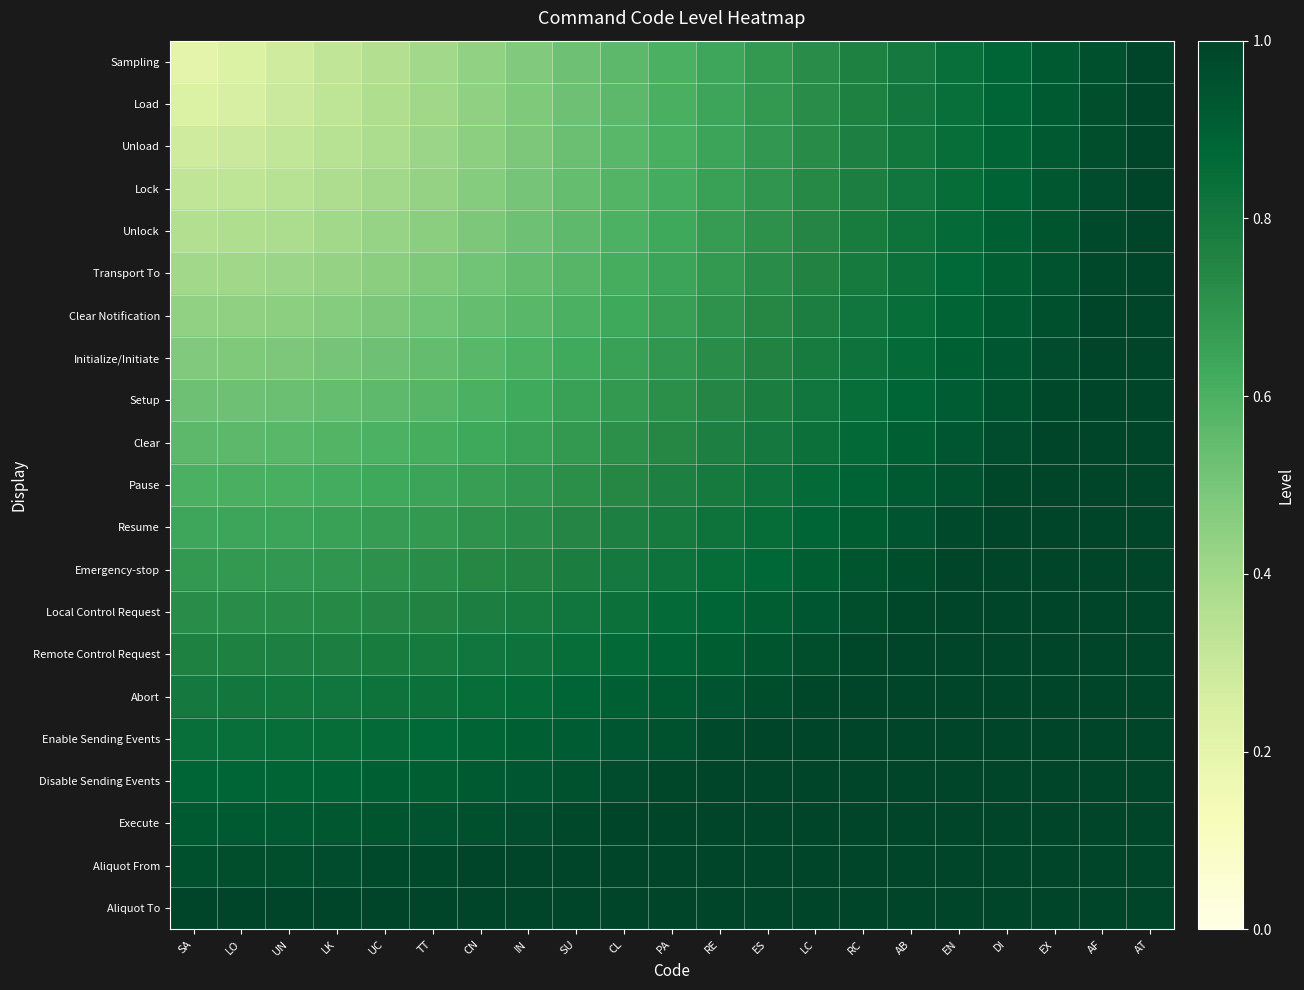

Reading right to left, list all the values displayed in this chart.

Sampling: AT=1.0	AF=1.0	EX=0.9	DI=0.9	EN=0.8	AB=0.8	RC=0.8	LC=0.7	ES=0.7	RE=0.6	PA=0.6	CL=0.6	SU=0.5	IN=0.5	CN=0.4	TT=0.4	UC=0.4	LK=0.3	UN=0.3	LO=0.2	SA=0.2
Load: AT=1.0	AF=1.0	EX=0.9	DI=0.9	EN=0.8	AB=0.8	RC=0.8	LC=0.7	ES=0.7	RE=0.6	PA=0.6	CL=0.6	SU=0.5	IN=0.5	CN=0.4	TT=0.4	UC=0.4	LK=0.3	UN=0.3	LO=0.3	SA=0.2
Unload: AT=1.0	AF=1.0	EX=0.9	DI=0.9	EN=0.8	AB=0.8	RC=0.8	LC=0.7	ES=0.7	RE=0.6	PA=0.6	CL=0.6	SU=0.5	IN=0.5	CN=0.5	TT=0.4	UC=0.4	LK=0.3	UN=0.3	LO=0.3	SA=0.3
Lock: AT=1.0	AF=1.0	EX=0.9	DI=0.9	EN=0.9	AB=0.8	RC=0.8	LC=0.7	ES=0.7	RE=0.7	PA=0.6	CL=0.6	SU=0.5	IN=0.5	CN=0.5	TT=0.4	UC=0.4	LK=0.4	UN=0.3	LO=0.3	SA=0.3
Unlock: AT=1.0	AF=1.0	EX=0.9	DI=0.9	EN=0.9	AB=0.8	RC=0.8	LC=0.7	ES=0.7	RE=0.7	PA=0.6	CL=0.6	SU=0.6	IN=0.5	CN=0.5	TT=0.5	UC=0.4	LK=0.4	UN=0.4	LO=0.4	SA=0.4
Transport To: AT=1.0	AF=1.0	EX=0.9	DI=0.9	EN=0.9	AB=0.8	RC=0.8	LC=0.8	ES=0.7	RE=0.7	PA=0.6	CL=0.6	SU=0.6	IN=0.5	CN=0.5	TT=0.5	UC=0.5	LK=0.4	UN=0.4	LO=0.4	SA=0.4
Clear Notification: AT=1.0	AF=1.0	EX=1.0	DI=0.9	EN=0.9	AB=0.8	RC=0.8	LC=0.8	ES=0.7	RE=0.7	PA=0.7	CL=0.6	SU=0.6	IN=0.6	CN=0.5	TT=0.5	UC=0.5	LK=0.5	UN=0.5	LO=0.4	SA=0.4
Initialize/Initiate: AT=1.0	AF=1.0	EX=1.0	DI=0.9	EN=0.9	AB=0.9	RC=0.8	LC=0.8	ES=0.8	RE=0.7	PA=0.7	CL=0.7	SU=0.6	IN=0.6	CN=0.6	TT=0.5	UC=0.5	LK=0.5	UN=0.5	LO=0.5	SA=0.5
Setup: AT=1.1	AF=1.0	EX=1.0	DI=1.0	EN=0.9	AB=0.9	RC=0.8	LC=0.8	ES=0.8	RE=0.7	PA=0.7	CL=0.7	SU=0.7	IN=0.6	CN=0.6	TT=0.6	UC=0.6	LK=0.5	UN=0.5	LO=0.5	SA=0.5
Clear: AT=1.1	AF=1.0	EX=1.0	DI=1.0	EN=0.9	AB=0.9	RC=0.9	LC=0.8	ES=0.8	RE=0.8	PA=0.7	CL=0.7	SU=0.7	IN=0.7	CN=0.6	TT=0.6	UC=0.6	LK=0.6	UN=0.6	LO=0.6	SA=0.6
Pause: AT=1.1	AF=1.1	EX=1.0	DI=1.0	EN=1.0	AB=0.9	RC=0.9	LC=0.9	ES=0.8	RE=0.8	PA=0.8	CL=0.7	SU=0.7	IN=0.7	CN=0.7	TT=0.6	UC=0.6	LK=0.6	UN=0.6	LO=0.6	SA=0.6
Resume: AT=1.1	AF=1.1	EX=1.0	DI=1.0	EN=1.0	AB=0.9	RC=0.9	LC=0.9	ES=0.9	RE=0.8	PA=0.8	CL=0.8	SU=0.7	IN=0.7	CN=0.7	TT=0.7	UC=0.7	LK=0.7	UN=0.6	LO=0.6	SA=0.6
Emergency-stop: AT=1.1	AF=1.1	EX=1.1	DI=1.0	EN=1.0	AB=1.0	RC=0.9	LC=0.9	ES=0.9	RE=0.9	PA=0.8	CL=0.8	SU=0.8	IN=0.8	CN=0.7	TT=0.7	UC=0.7	LK=0.7	UN=0.7	LO=0.7	SA=0.7
Local Control Request: AT=1.2	AF=1.1	EX=1.1	DI=1.1	EN=1.0	AB=1.0	RC=1.0	LC=0.9	ES=0.9	RE=0.9	PA=0.9	CL=0.8	SU=0.8	IN=0.8	CN=0.8	TT=0.8	UC=0.7	LK=0.7	UN=0.7	LO=0.7	SA=0.7
Remote Control Request: AT=1.2	AF=1.1	EX=1.1	DI=1.1	EN=1.1	AB=1.0	RC=1.0	LC=1.0	ES=0.9	RE=0.9	PA=0.9	CL=0.9	SU=0.8	IN=0.8	CN=0.8	TT=0.8	UC=0.8	LK=0.8	UN=0.8	LO=0.8	SA=0.8
Abort: AT=1.2	AF=1.2	EX=1.1	DI=1.1	EN=1.1	AB=1.0	RC=1.0	LC=1.0	ES=1.0	RE=0.9	PA=0.9	CL=0.9	SU=0.9	IN=0.9	CN=0.8	TT=0.8	UC=0.8	LK=0.8	UN=0.8	LO=0.8	SA=0.8
Enable Sending Events: AT=1.2	AF=1.2	EX=1.2	DI=1.1	EN=1.1	AB=1.1	RC=1.1	LC=1.0	ES=1.0	RE=1.0	PA=1.0	CL=0.9	SU=0.9	IN=0.9	CN=0.9	TT=0.9	UC=0.9	LK=0.9	UN=0.8	LO=0.8	SA=0.8
Disable Sending Events: AT=1.2	AF=1.2	EX=1.2	DI=1.2	EN=1.1	AB=1.1	RC=1.1	LC=1.1	ES=1.0	RE=1.0	PA=1.0	CL=1.0	SU=1.0	IN=0.9	CN=0.9	TT=0.9	UC=0.9	LK=0.9	UN=0.9	LO=0.9	SA=0.9
Execute: AT=1.3	AF=1.2	EX=1.2	DI=1.2	EN=1.2	AB=1.1	RC=1.1	LC=1.1	ES=1.1	RE=1.0	PA=1.0	CL=1.0	SU=1.0	IN=1.0	CN=1.0	TT=0.9	UC=0.9	LK=0.9	UN=0.9	LO=0.9	SA=0.9
Aliquot From: AT=1.3	AF=1.3	EX=1.2	DI=1.2	EN=1.2	AB=1.2	RC=1.1	LC=1.1	ES=1.1	RE=1.1	PA=1.1	CL=1.0	SU=1.0	IN=1.0	CN=1.0	TT=1.0	UC=1.0	LK=1.0	UN=1.0	LO=1.0	SA=1.0
Aliquot To: AT=1.3	AF=1.3	EX=1.3	DI=1.2	EN=1.2	AB=1.2	RC=1.2	LC=1.2	ES=1.1	RE=1.1	PA=1.1	CL=1.1	SU=1.1	IN=1.0	CN=1.0	TT=1.0	UC=1.0	LK=1.0	UN=1.0	LO=1.0	SA=1.0